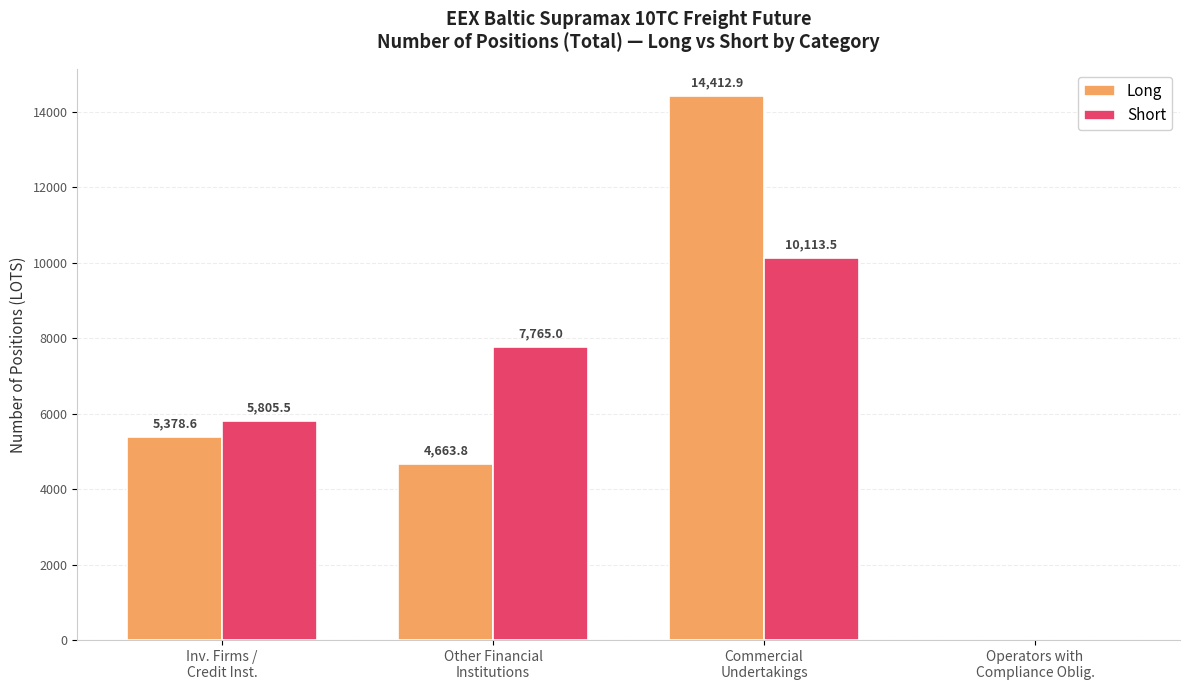

Are the bars grouped side by side (vs. stacked)?

Yes